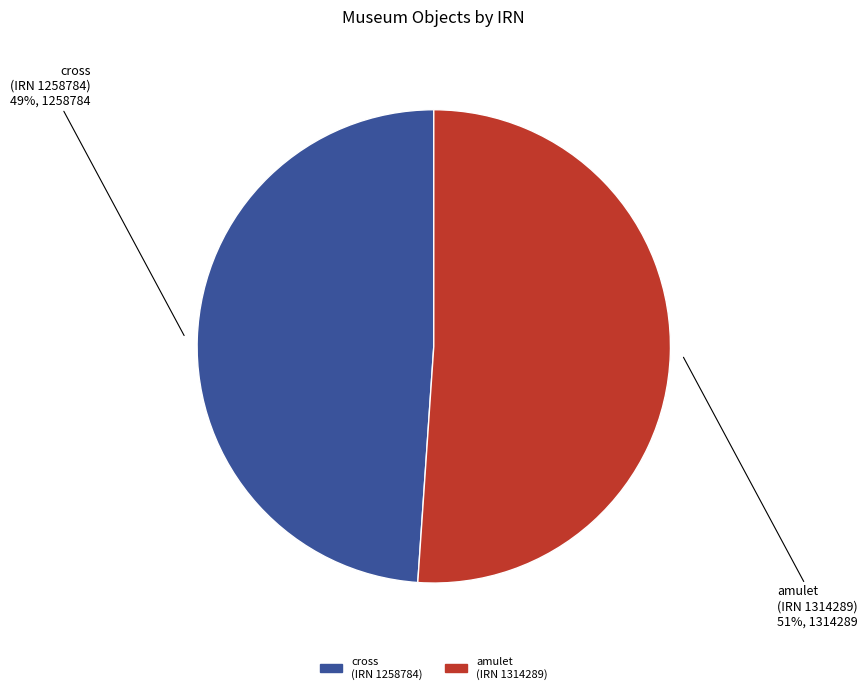

To the nearest percent, what percentage of the pie is cross (IRN 1258784)?

49%